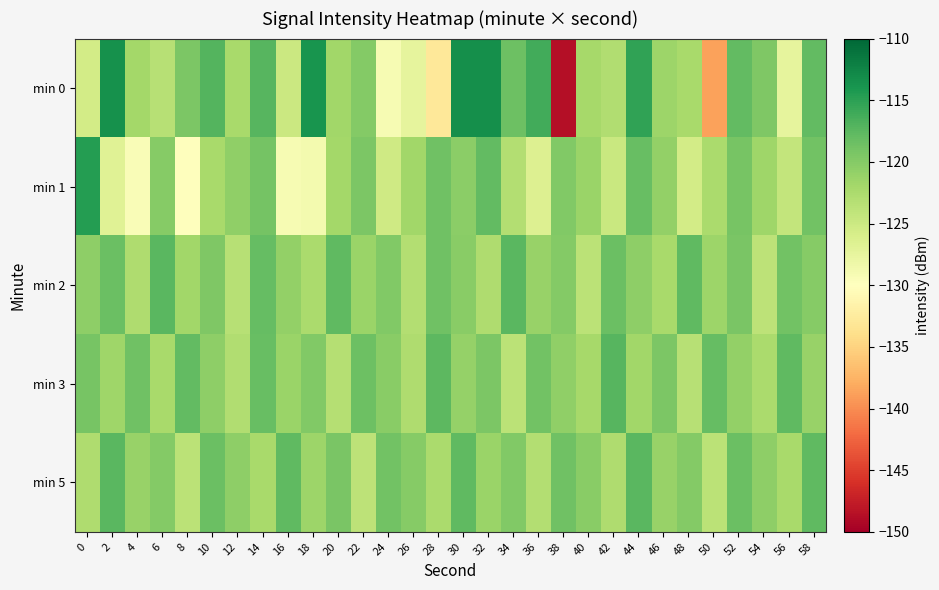

At which category is the sum across all series the highest?

30